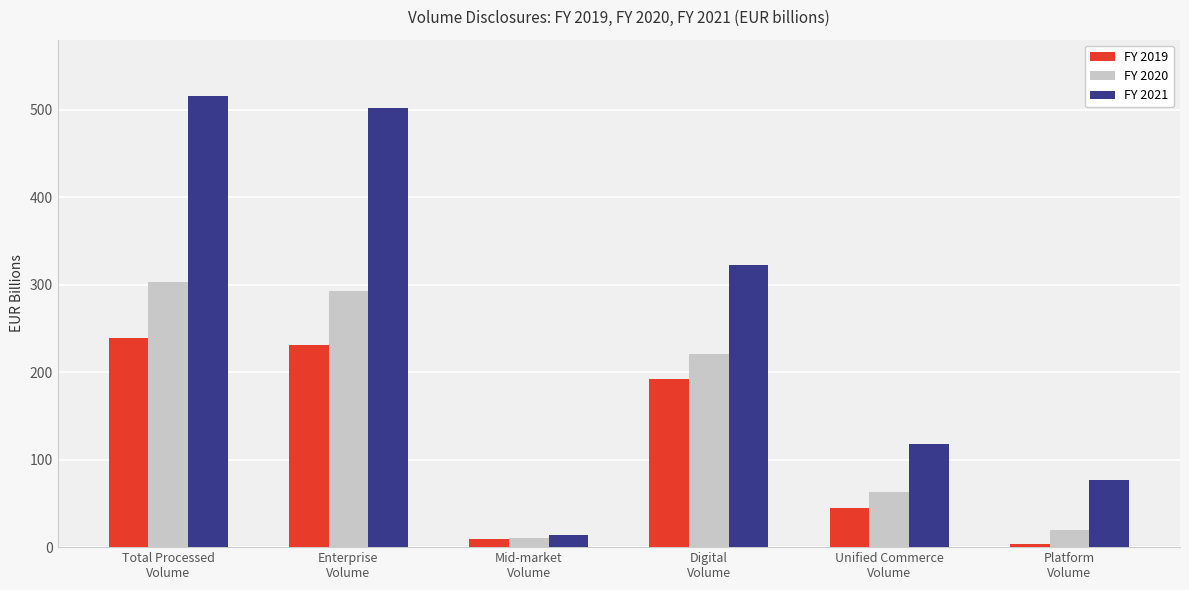

Reading right to left, extract all data points from this chart.

FY 2019: 3.1	44.6	191.9	9.0	230.6	239.6
FY 2020: 20.1	63.0	220.5	10.8	292.8	303.6
FY 2021: 76.2	117.4	322.4	13.7	502.3	516.0